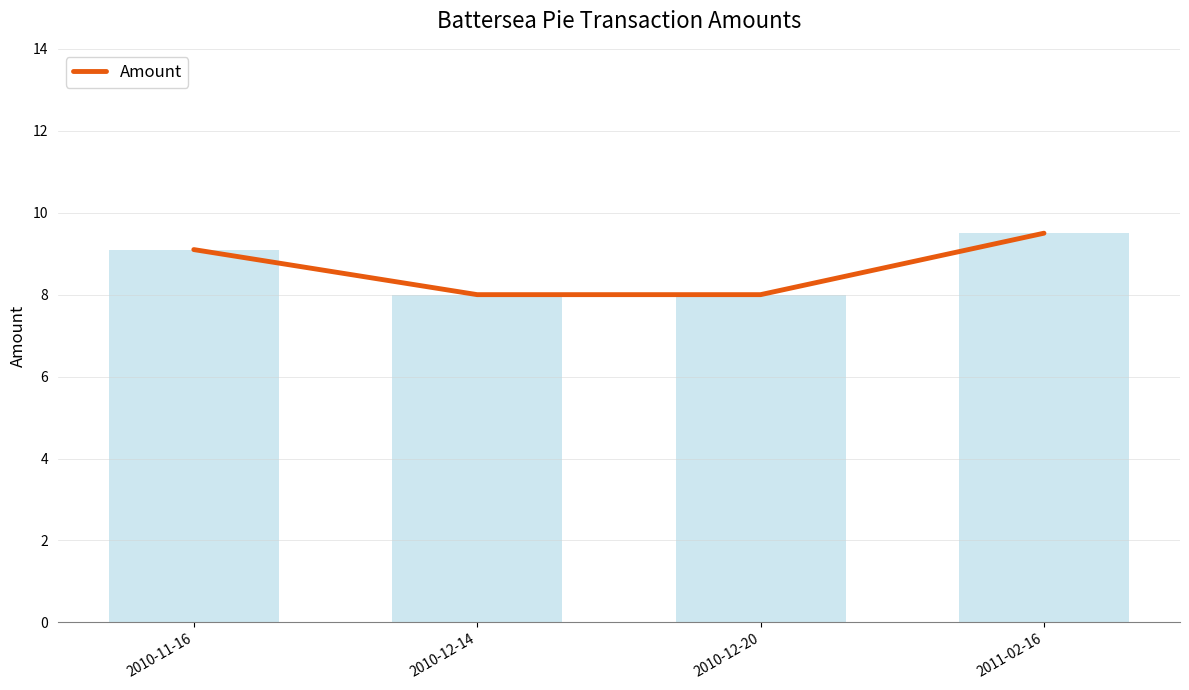

Where does the data first go above 9?

2010-11-16